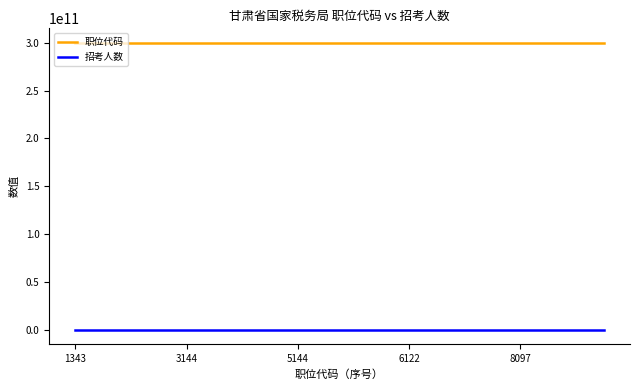

True or false: 职位代码 and 招考人数 cross at least once.

False